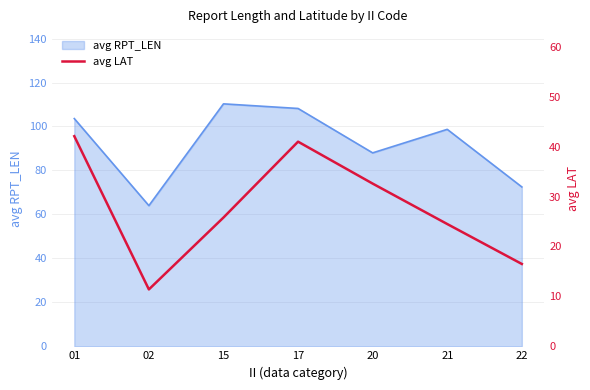

Does the chart display data point markers on the line(s)?

No